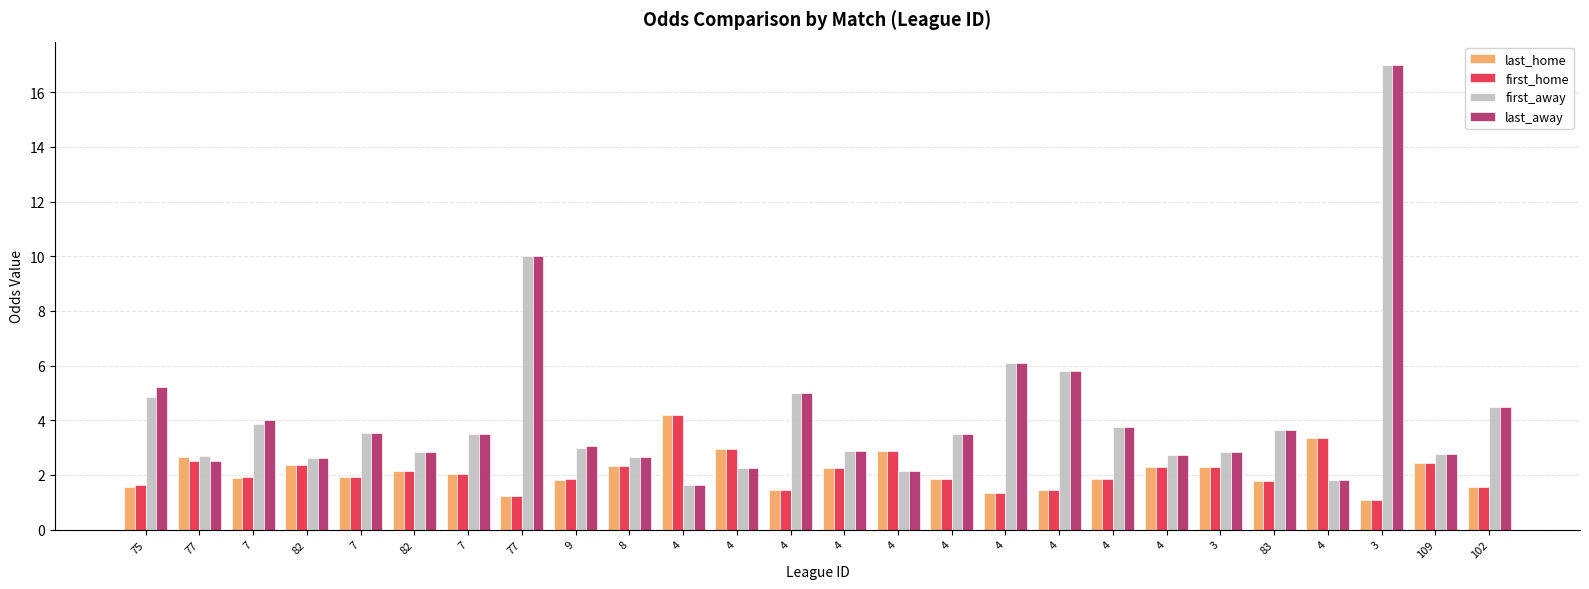

Reading left to right, extract all data points from this chart.

last_home: 1.6	2.7	1.9	2.4	1.9	2.1	2.0	1.2	1.8	2.3	4.2	3.0	1.4	2.3	2.9	1.9	1.3	1.4	1.8	2.3	2.3	1.8	3.4	1.1	2.4	1.6
first_home: 1.6	2.5	1.9	2.4	1.9	2.1	2.0	1.2	1.8	2.3	4.2	3.0	1.4	2.3	2.9	1.9	1.3	1.4	1.8	2.3	2.3	1.8	3.4	1.1	2.4	1.6
first_away: 4.8	2.7	3.9	2.6	3.5	2.8	3.5	10.0	3.0	2.6	1.6	2.3	5.0	2.9	2.1	3.5	6.1	5.8	3.8	2.7	2.8	3.6	1.8	17.0	2.8	4.5
last_away: 5.2	2.5	4.0	2.6	3.5	2.8	3.5	10.0	3.0	2.6	1.6	2.3	5.0	2.9	2.1	3.5	6.1	5.8	3.8	2.7	2.8	3.6	1.8	17.0	2.8	4.5